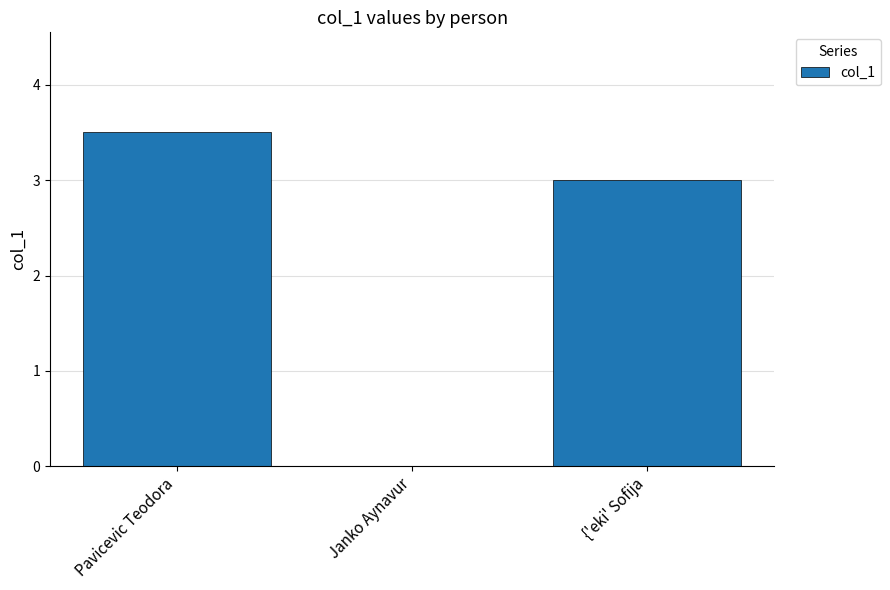

The value at Janko Aynavur is 1.8. True or false?

False